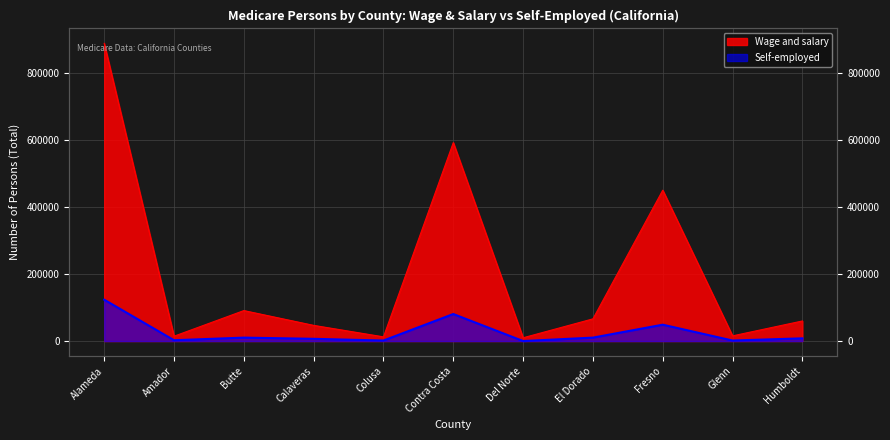

True or false: Wage and salary has a value of 9811 at Del Norte.

True